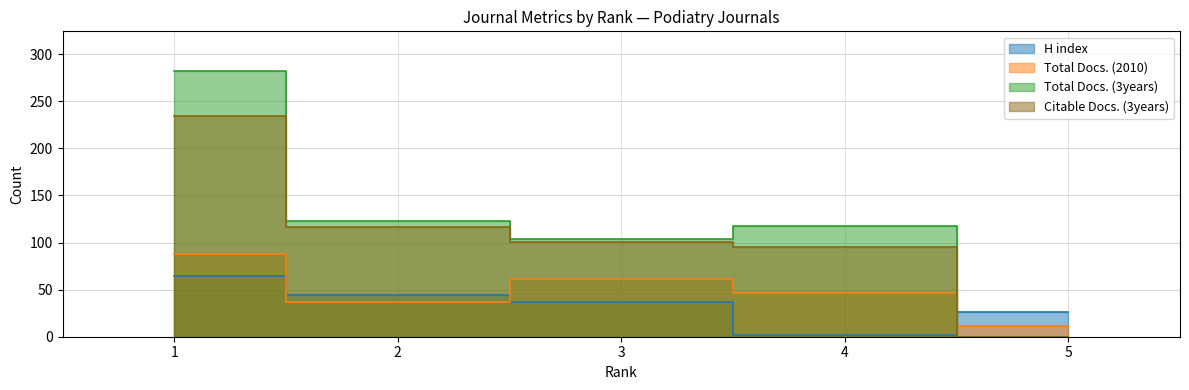

What are all the series names shown in the legend?

H index, Total Docs. (2010), Total Docs. (3years), Citable Docs. (3years)